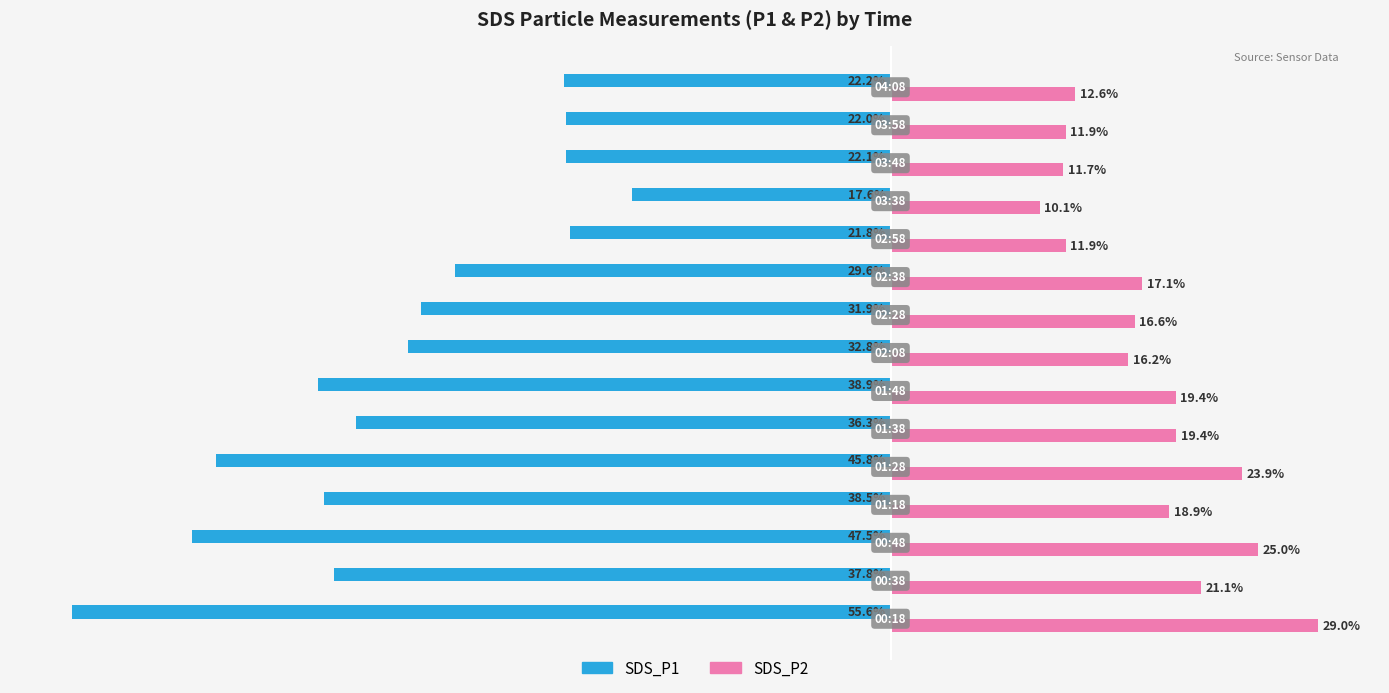

Rank the series by their average value, from highest to lowest.

SDS_P2, SDS_P1